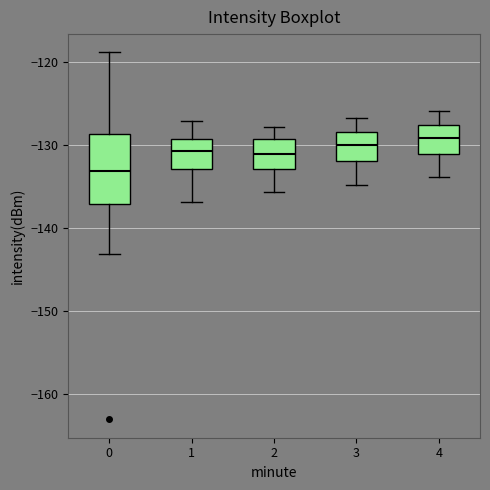

Which box is the tallest, from its lower edge to its upper edge?

0